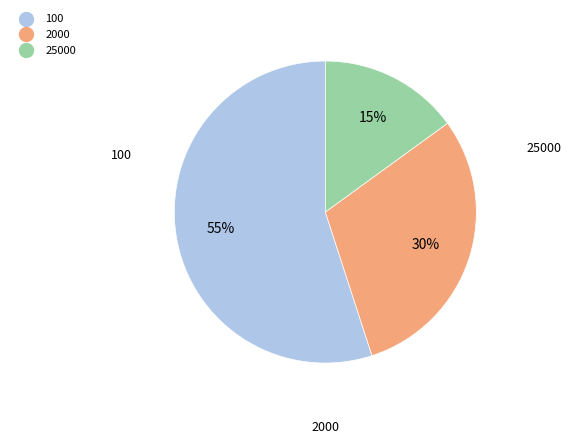

How many segments does this pie chart have?

3